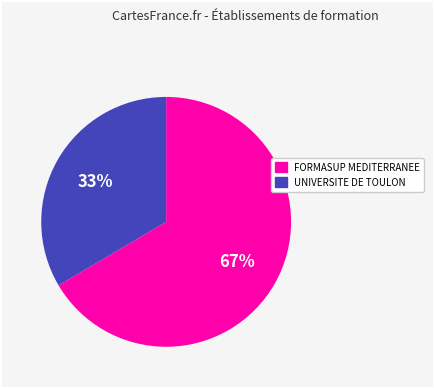

Rank the categories by value from highest to lowest.

FORMASUP MEDITERRANEE, UNIVERSITE DE TOULON